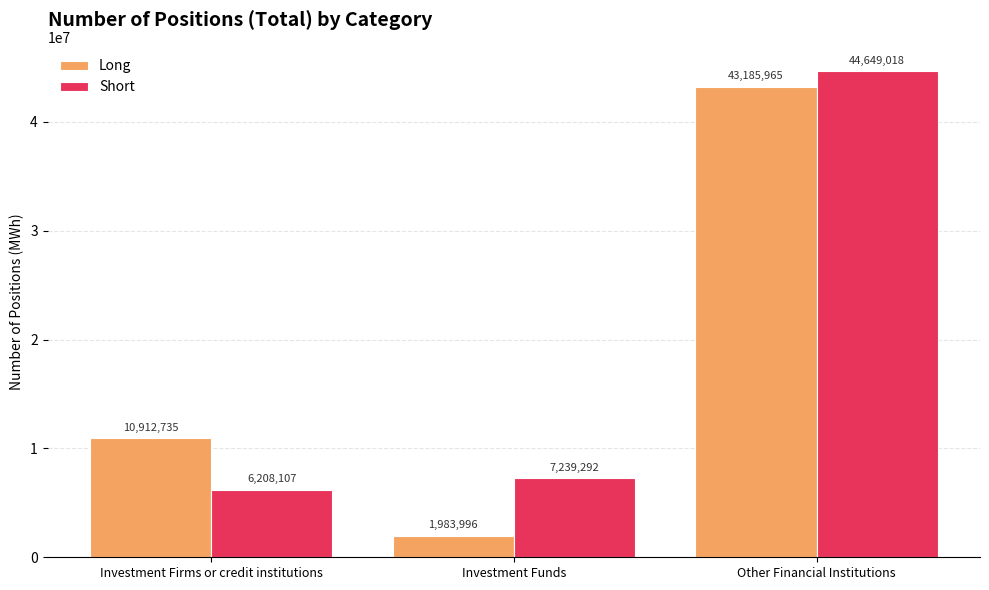

Is the value of Short at Investment Firms or credit institutions greater than the value of Long at Investment Firms or credit institutions?

No